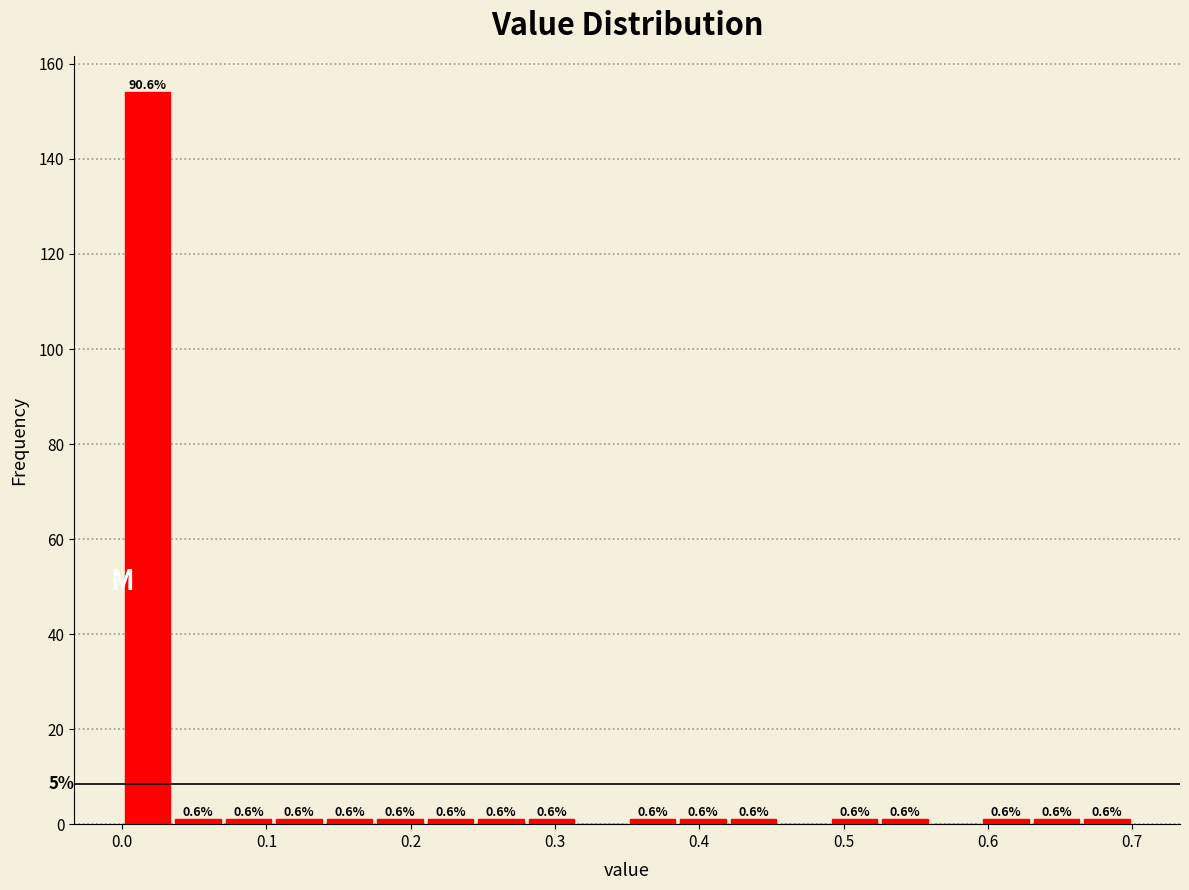

Read against the x-axis, roughly where is the centre of the tallest bar?

0.02